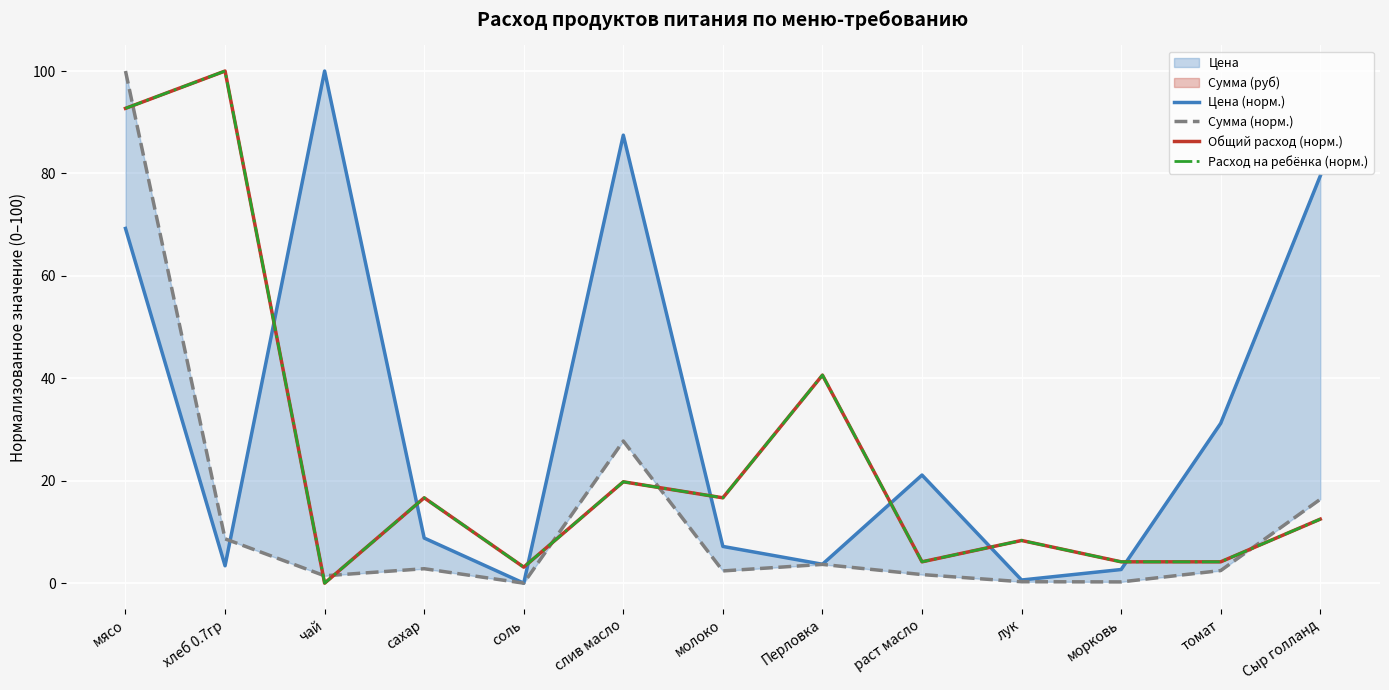

At which label does Цена (норм.) first exceed 8?

мясо